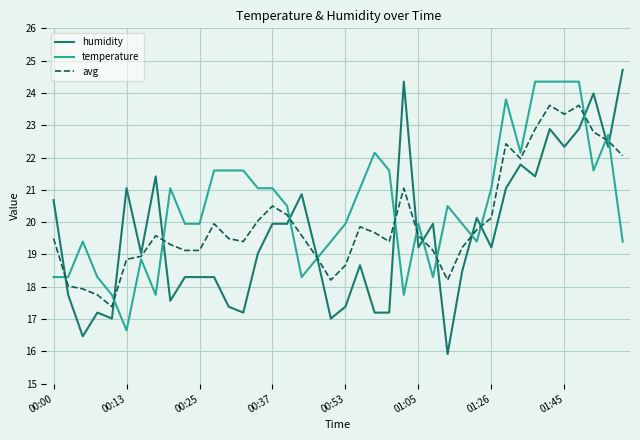

What is the maximum value shown in the chart?

24.7